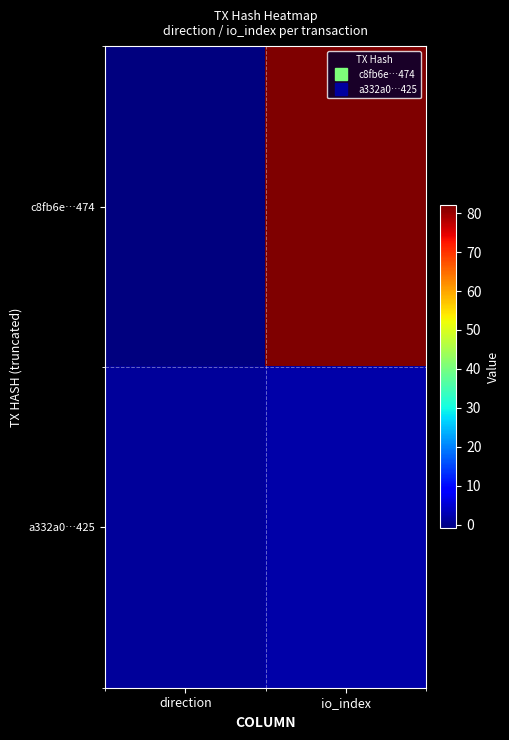

Reading left to right, transcribe all the data shown in this chart.

c8fb6e…474: direction=-1	io_index=82
a332a0…425: direction=1	io_index=2